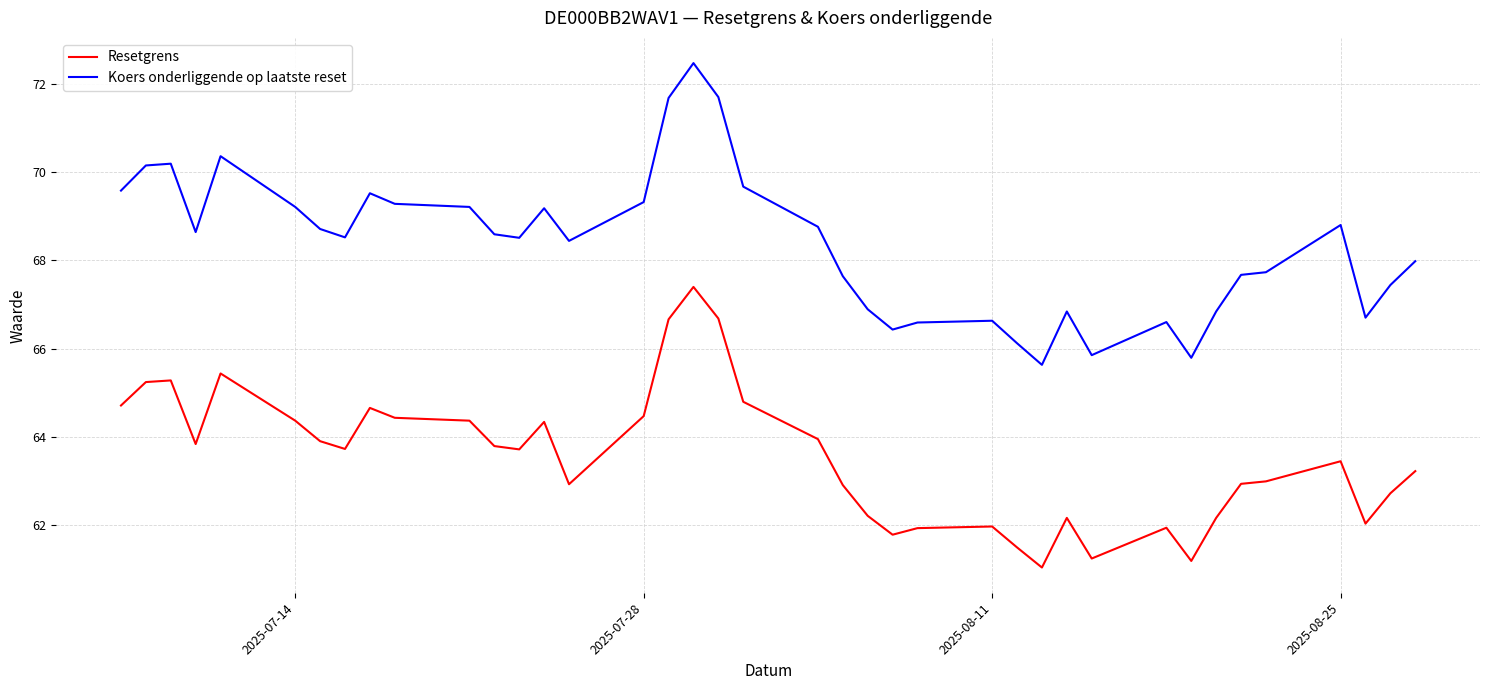

What is the difference between the maximum and minimum values in the Koers onderliggende op laatste reset series?

6.8